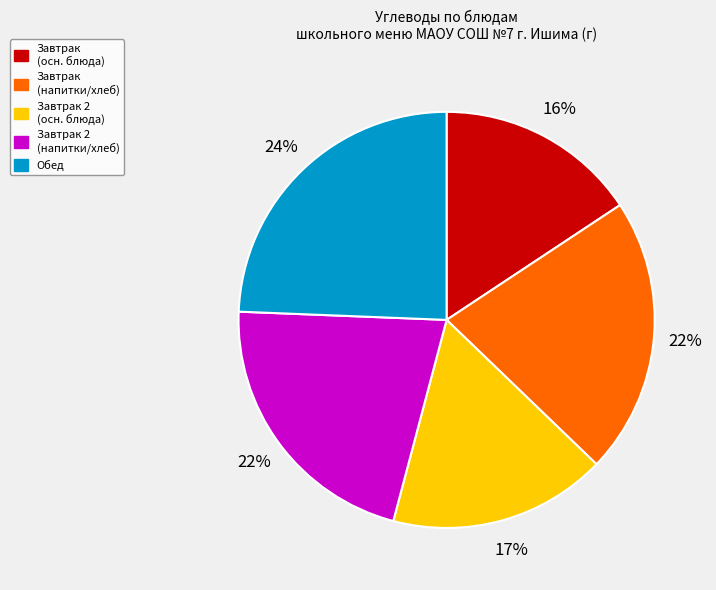

What percentage is the Завтрак 2 (осн. блюда) slice, to the nearest percent?

17%